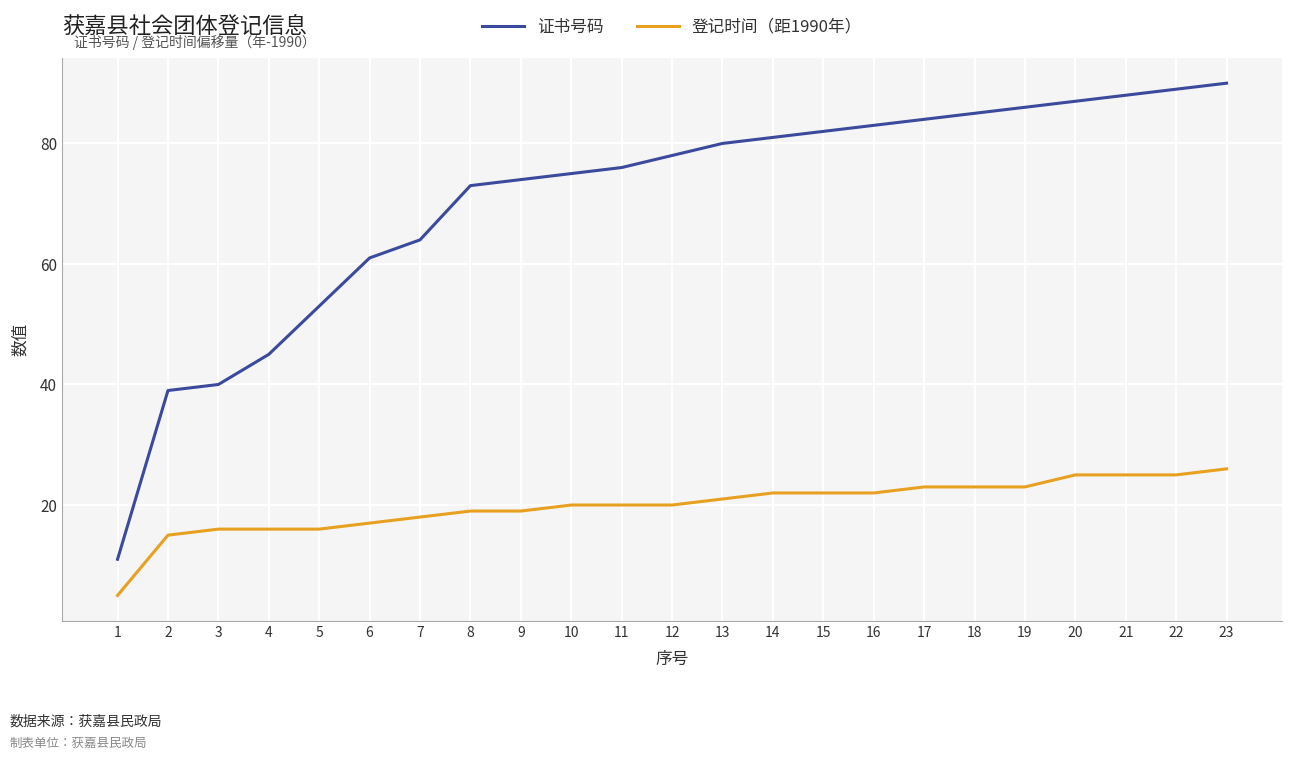

What is the difference between the maximum and minimum values in the 证书号码 series?

79